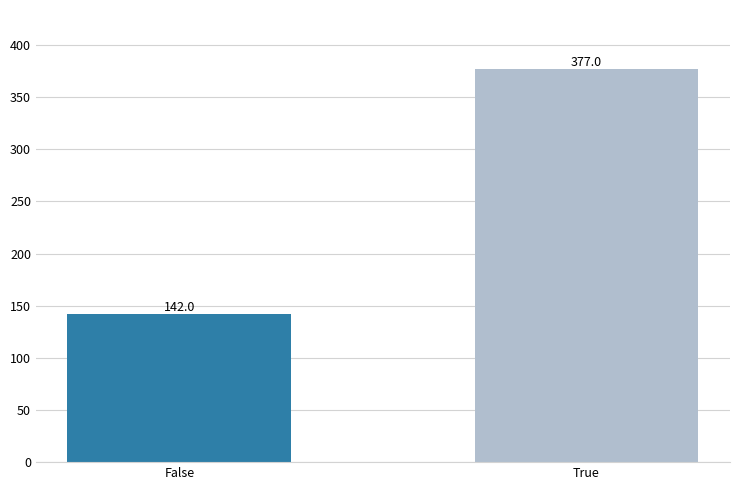

Is it true that the value at True is 377?

True